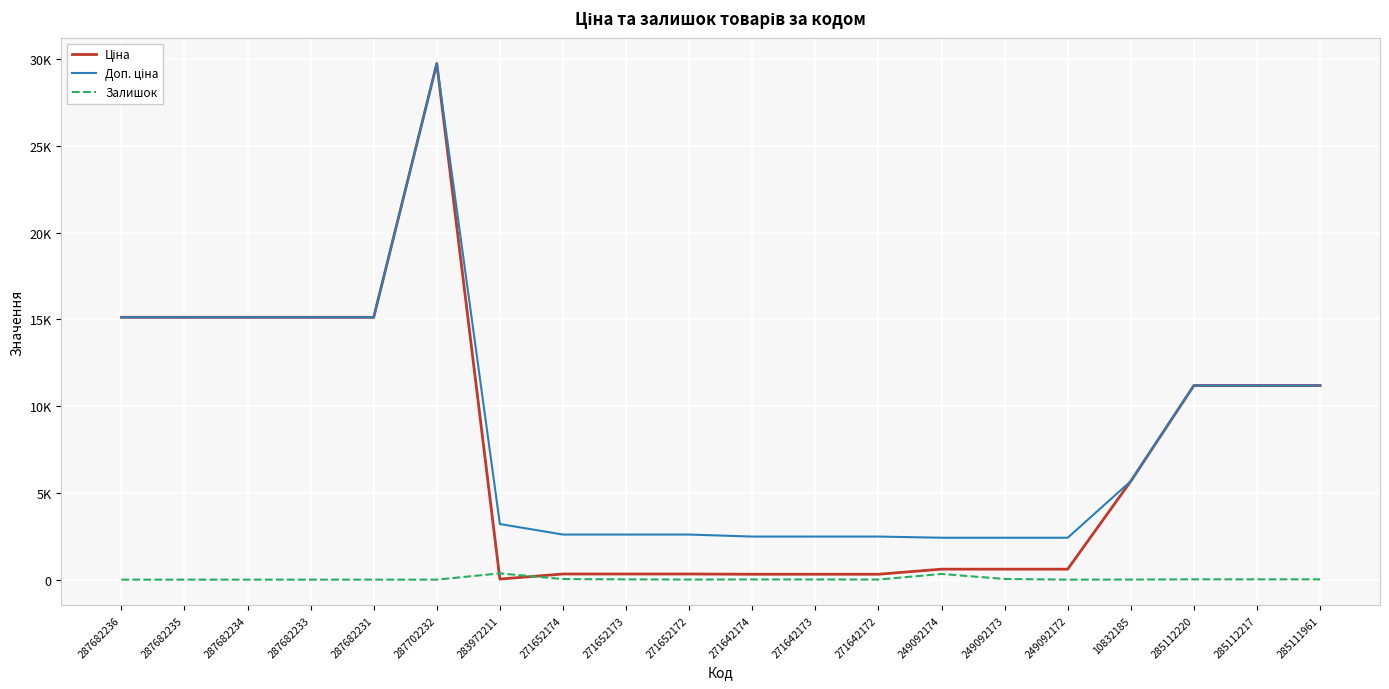

Which label corresponds to the smallest value in the chart?

287682236